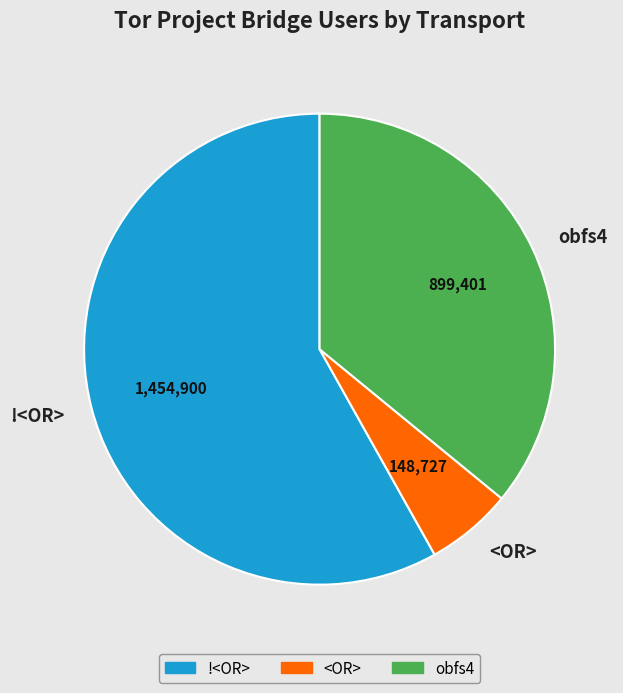

Count the number of slices in the pie.

3